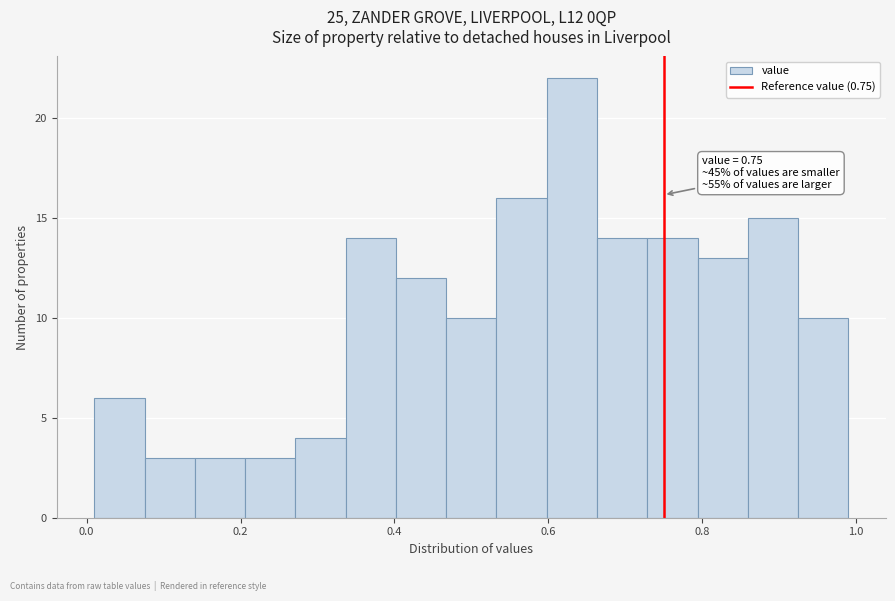

Around what value on the x-axis is the tallest bar? Give the approximate position of its centre, as read against the axis.

0.64